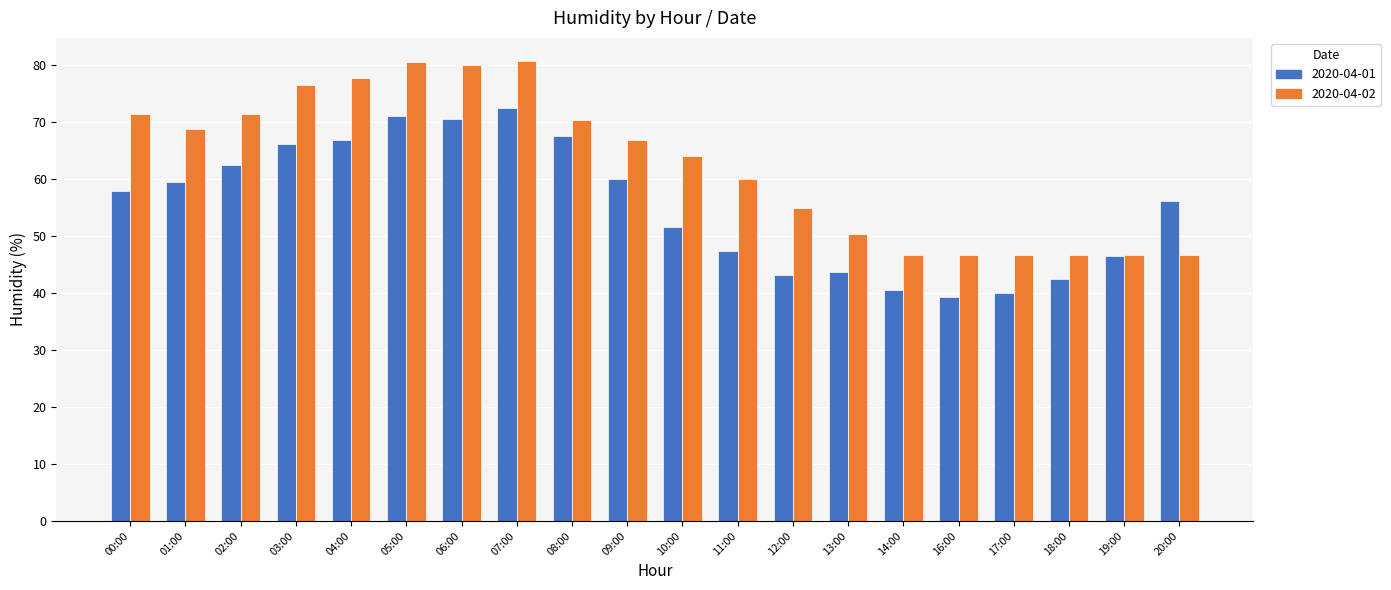

What are all the series names shown in the legend?

2020-04-01, 2020-04-02